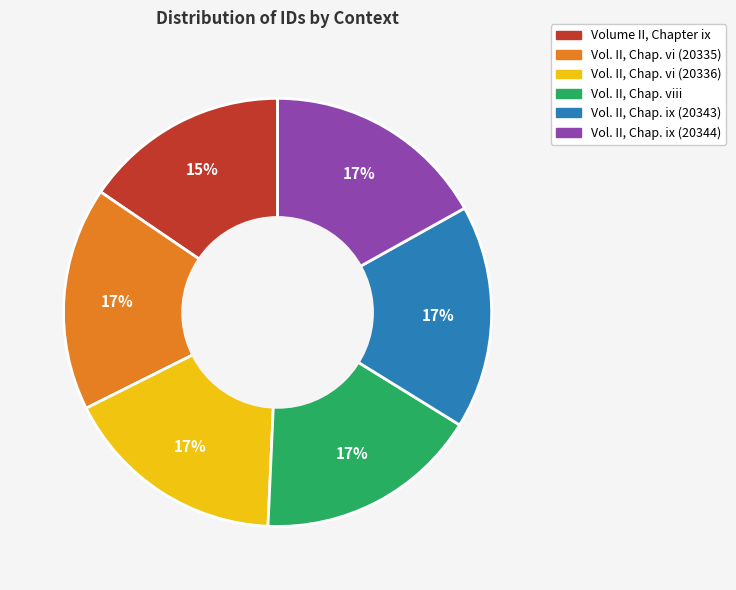

Count the number of slices in the pie.

6